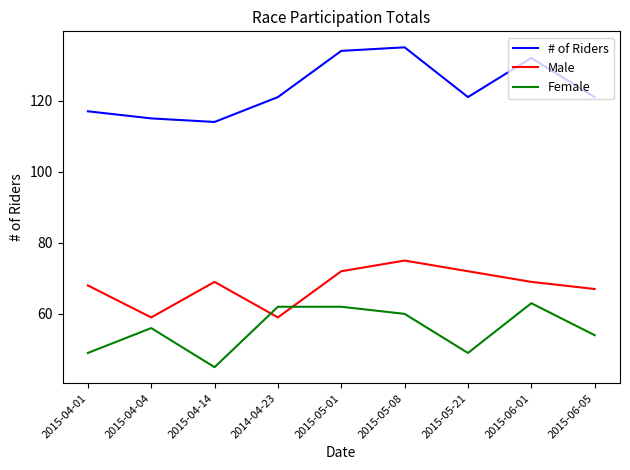

The value of # of Riders at 2015-04-04 is 184. True or false?

False